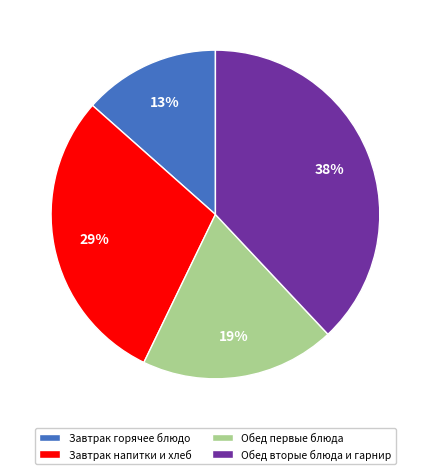

To the nearest percent, what is the average slice percentage?

25%